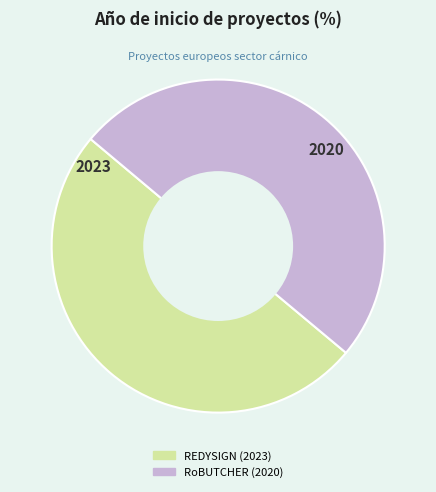

Combined, do RoBUTCHER (2020) and REDYSIGN (2023) account for over 50%?

Yes